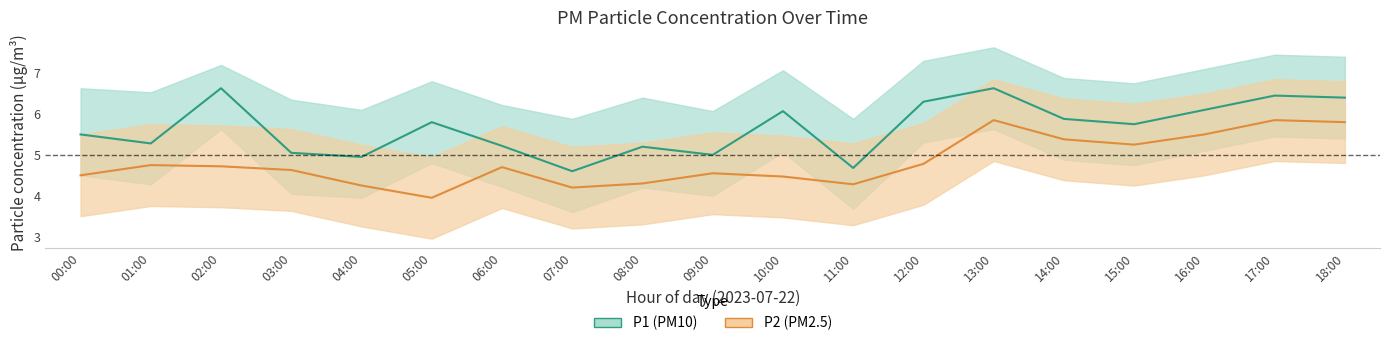

Reading left to right, list all the values displayed in this chart.

P1 (PM10): 5.5	5.3	6.6	5.0	5.0	5.8	5.2	4.6	5.2	5.0	6.1	4.7	6.3	6.6	5.9	5.8	6.1	6.5	6.4
P2 (PM2.5): 4.5	4.8	4.7	4.6	4.2	4.0	4.7	4.2	4.3	4.5	4.5	4.3	4.8	5.8	5.4	5.2	5.5	5.8	5.8